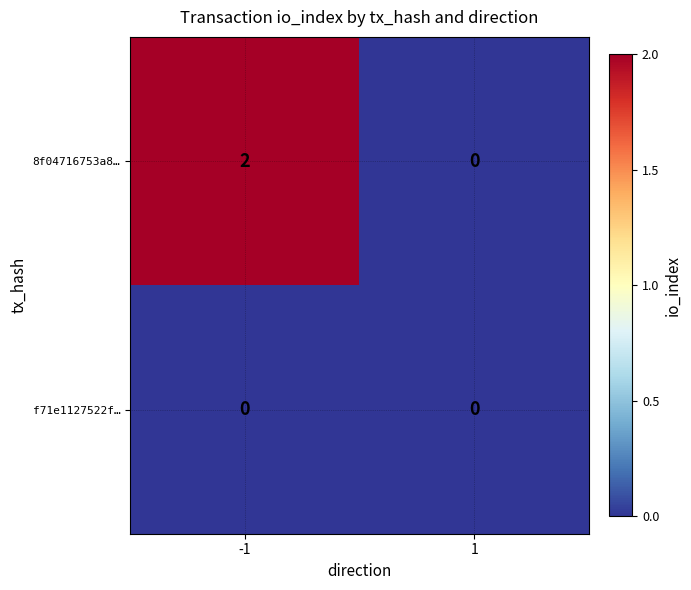

How many positive values does the 8f04716753a8… series have?

1